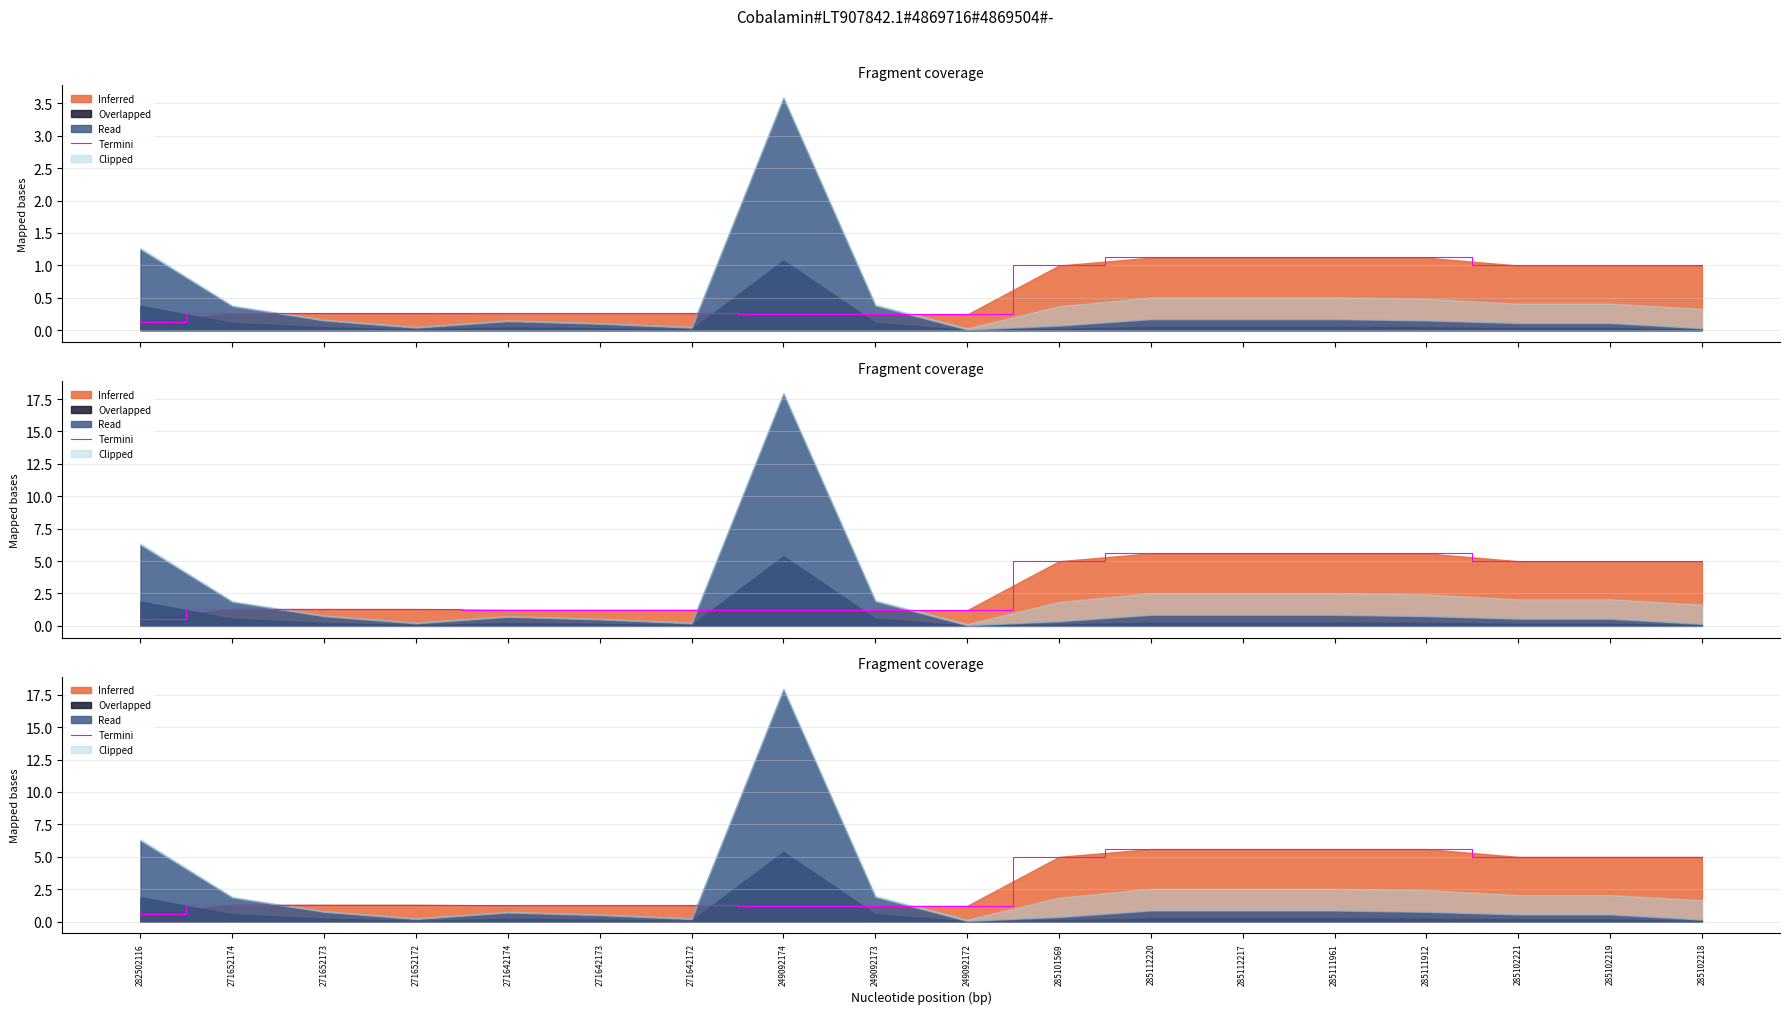

Approximately how many times larger is the value at 271642172 compared to 285102221?

0.3